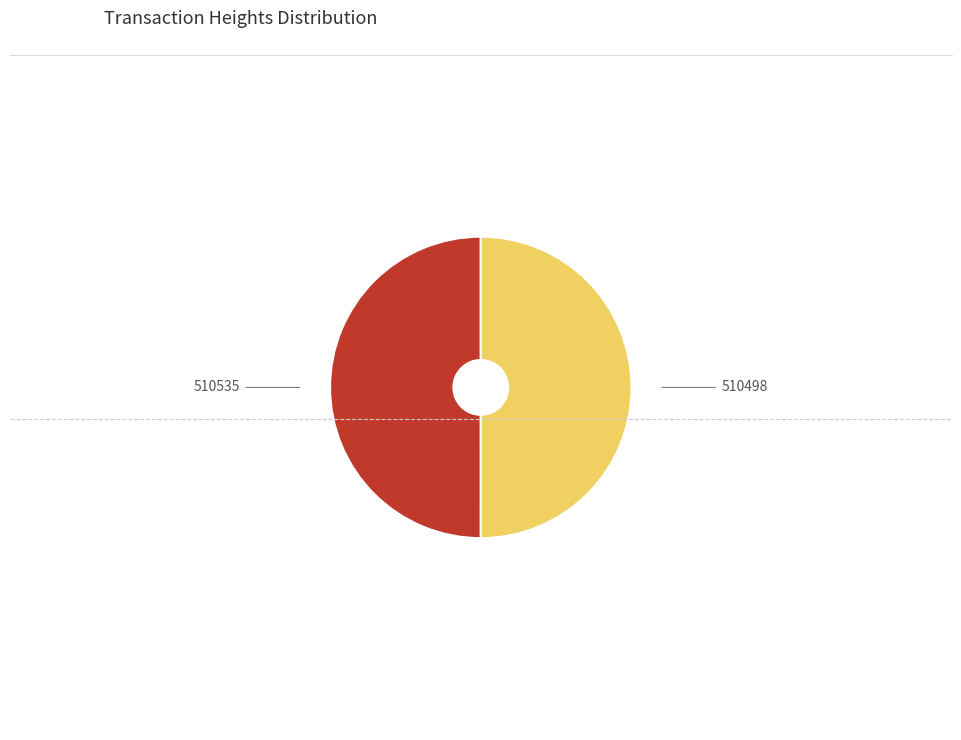

Is it true that 510498 is 60% of the pie?

False